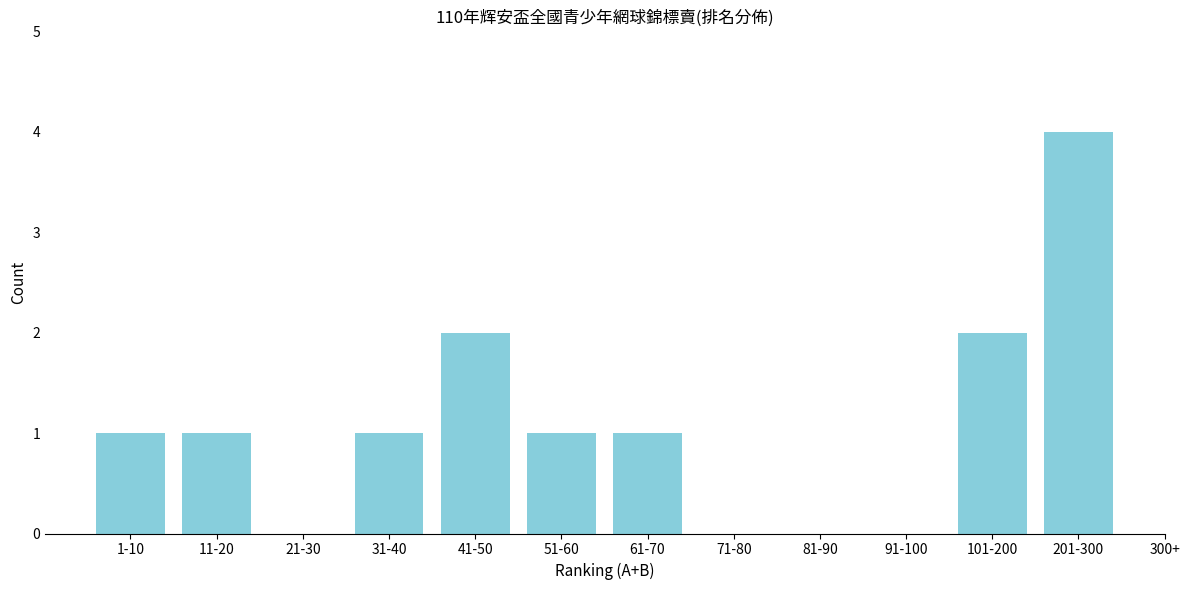

Reading left to right, what are all the values shown in this chart?

1-10=1	11-20=1	21-30=0	31-40=1	41-50=2	51-60=1	61-70=1	71-80=0	81-90=0	91-100=0	101-200=2	201-300=4